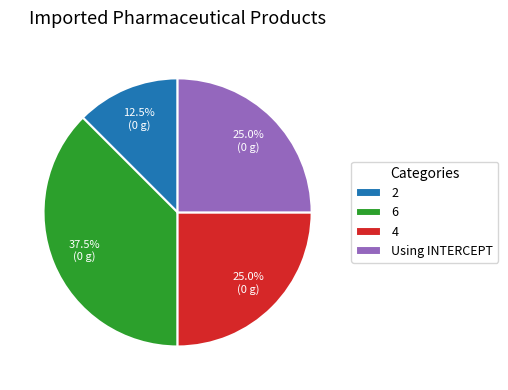

Is there any slice that represents more than half of the pie?

No